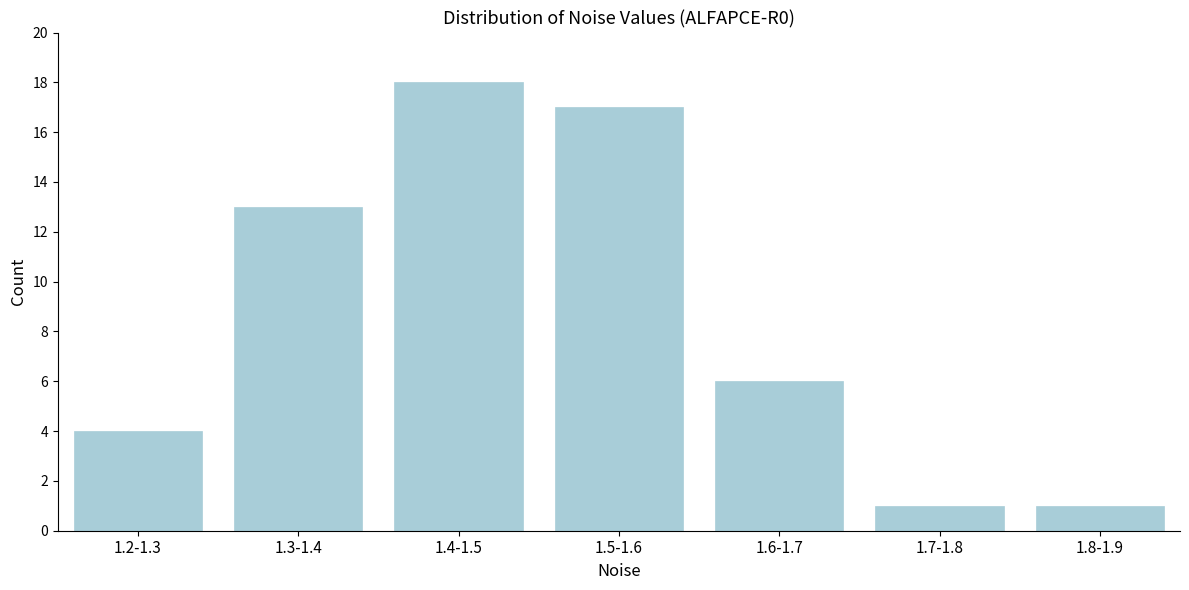

Reading left to right, extract all data points from this chart.

1.2-1.3=4	1.3-1.4=13	1.4-1.5=18	1.5-1.6=17	1.6-1.7=6	1.7-1.8=1	1.8-1.9=1